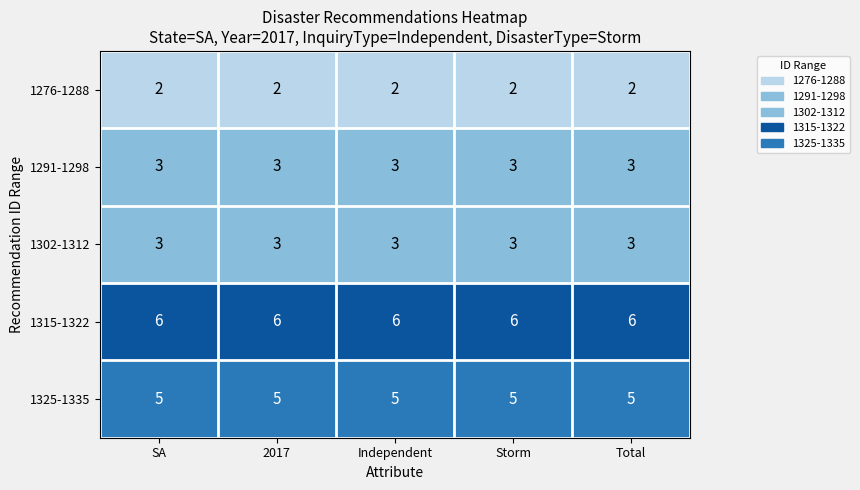

What is the spread (max minus min) of values at Total?

4